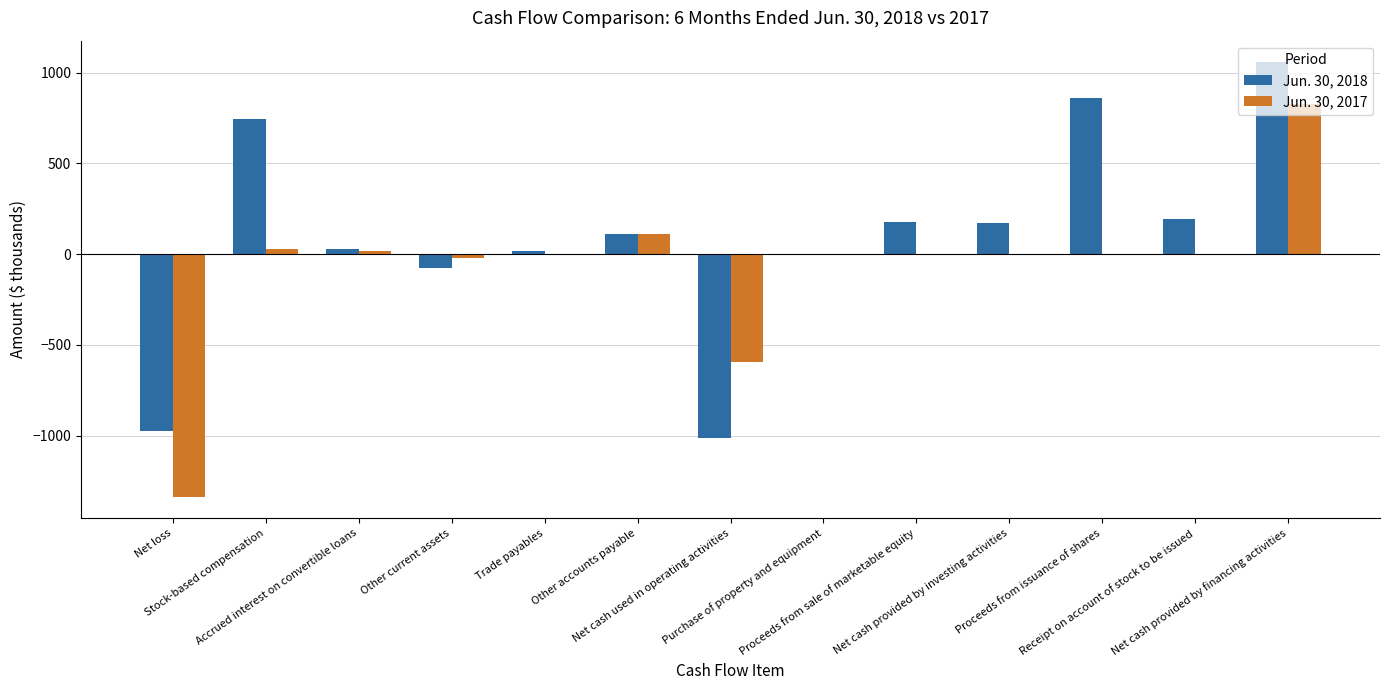

Where does the Jun. 30, 2017 series first go above 0?

Stock-based compensation